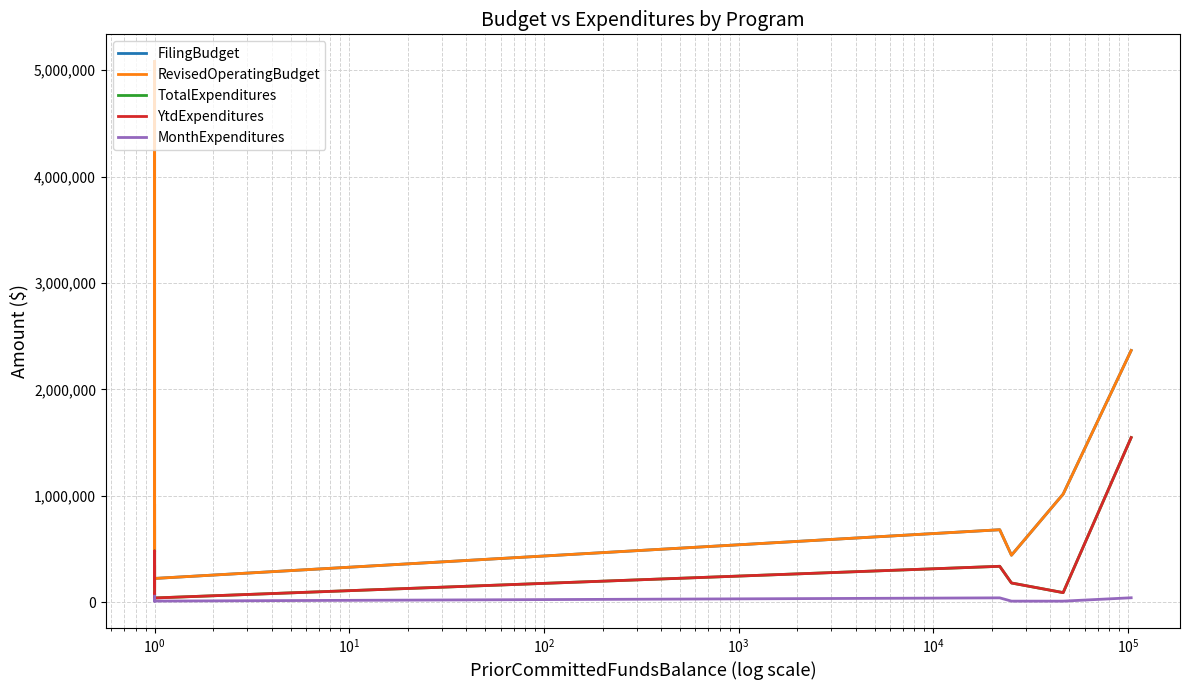

Reading left to right, transcribe all the data shown in this chart.

FilingBudget: 709894	239091	923887	474799	5082107	656596	329041	249921	103263	289513	347297	53900	64875	82107	225039	682571	443238	1017476	2366392
RevisedOperatingBudget: 709894	239091	923887	474799	5082107	656596	329041	249921	103263	289513	347297	53900	64875	82107	225039	682571	443238	1017476	2366392
TotalExpenditures: 154799	374299	482794	224529	245204	114205	70381	77275	70381	87268	82467	70381	70381	70381	41769	339140	182381	91919	1548345
YtdExpenditures: 154799	374299	482794	224529	245204	114205	70381	77275	70381	87268	82467	70381	70381	70381	41769	339140	182381	91919	1548345
MonthExpenditures: 58193	23393	28911	11851	11851	11851	11851	11851	11851	11851	11851	11851	11851	11851	12441	42704	11851	11851	43601